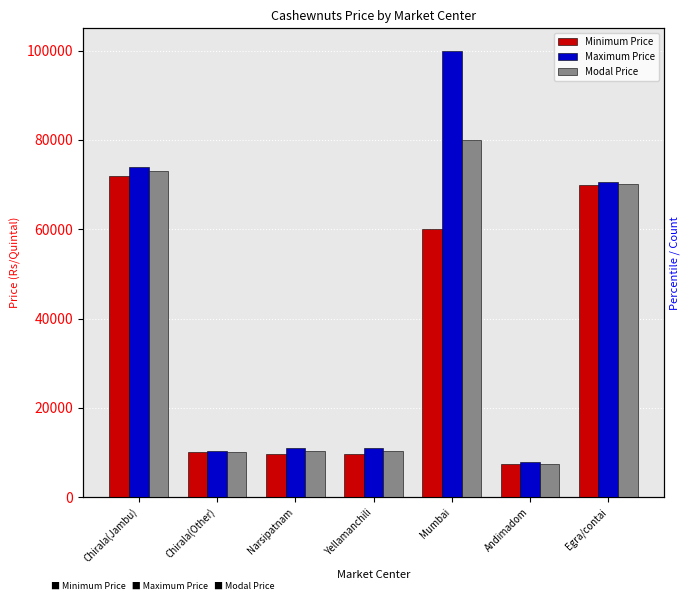

Reading right to left, extract all data points from this chart.

Minimum Price: 70000	7400	60000	9600	9600	10100	72000
Maximum Price: 70500	7900	100000	11000	11000	10300	74000
Modal Price: 70200	7500	80000	10300	10300	10200	73000